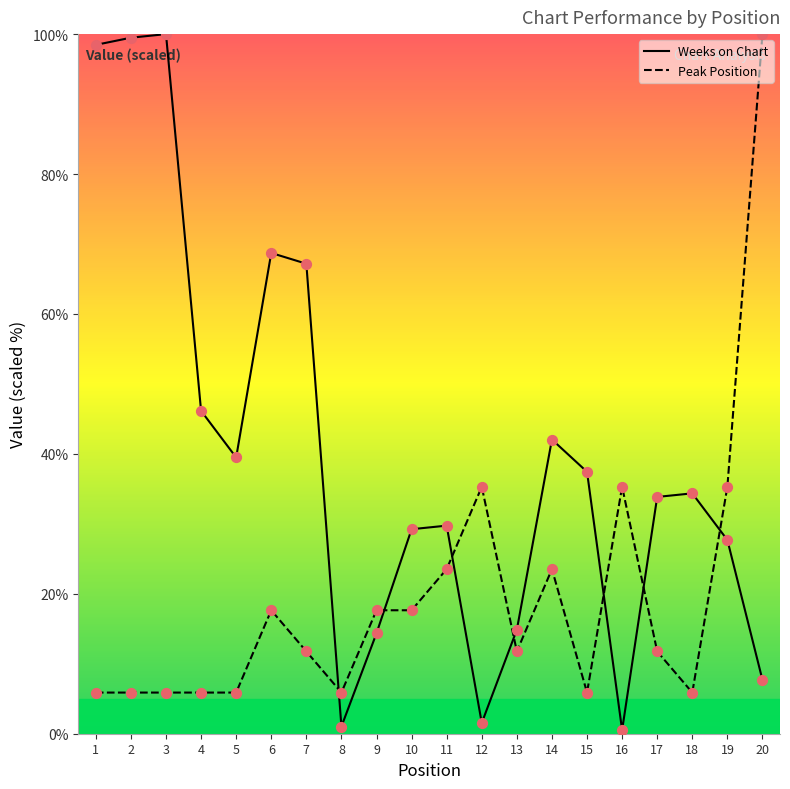

Which series reaches the minimum Y coordinate?

Weeks on Chart